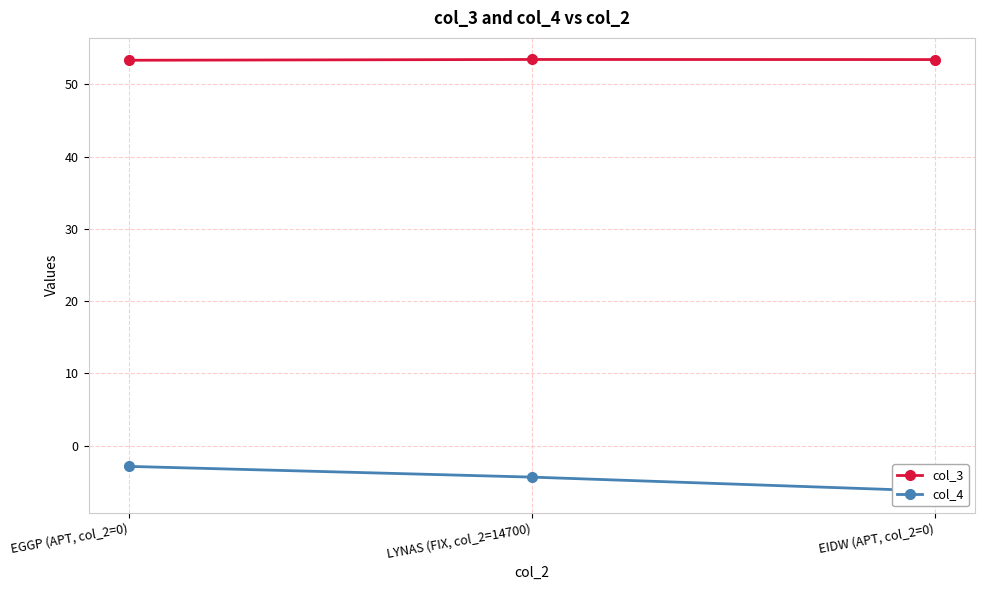

At which label is col_4 closest to -4?

LYNAS (FIX, col_2=14700)